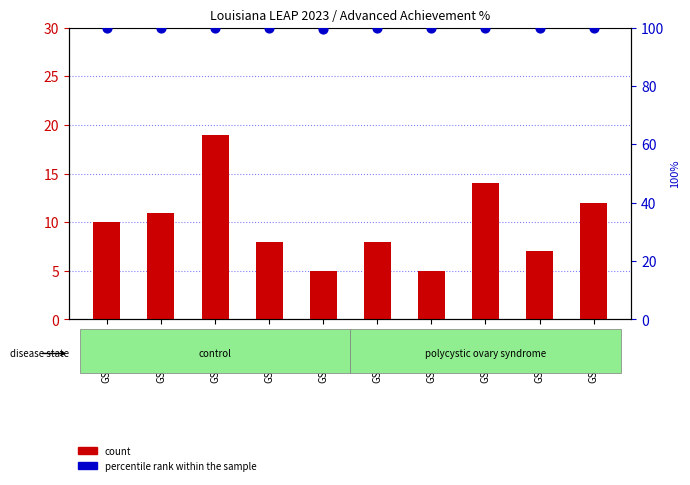

What are all the series names shown in the legend?

count, percentile rank within the sample